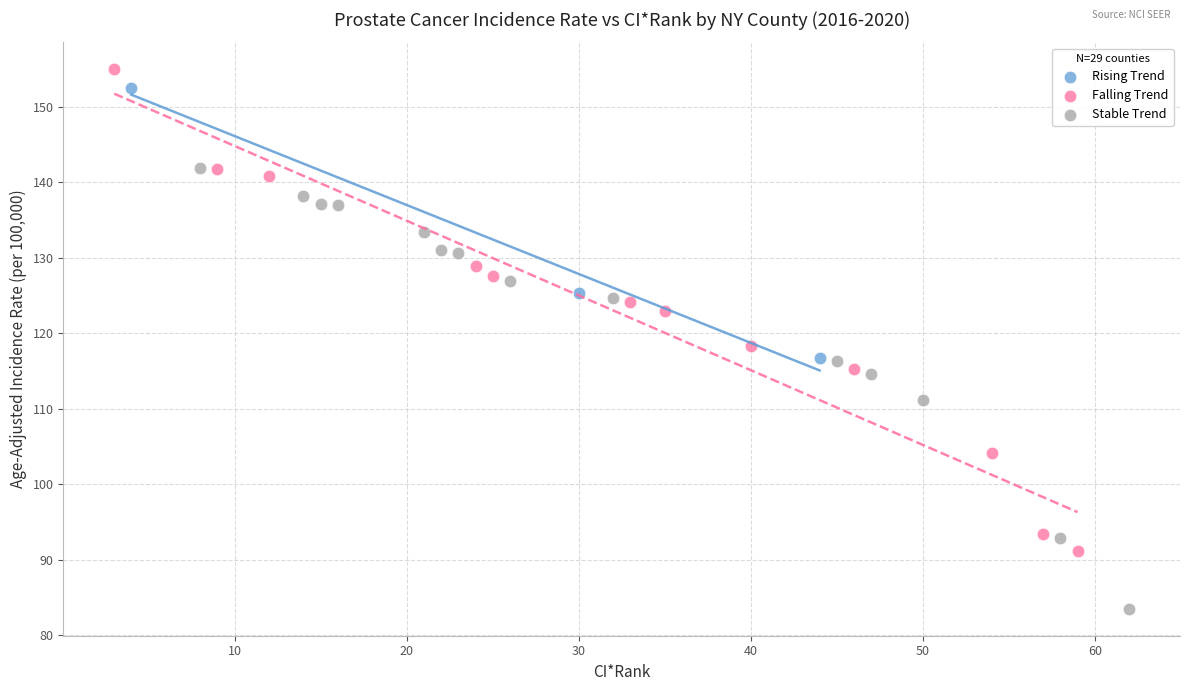

Which series reaches the maximum Y coordinate?

Falling Trend